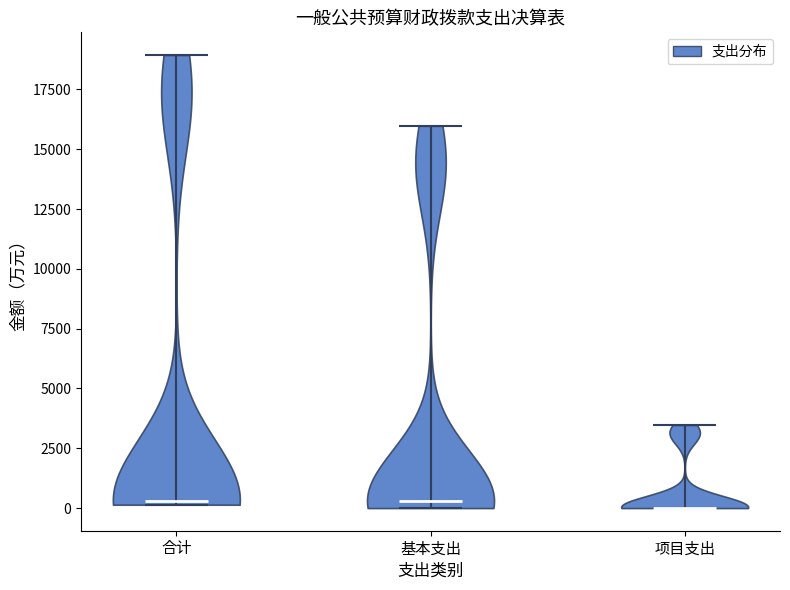

Where does the median line of the violin for 项目支出 sit on the y-axis? The values are not printed on the chart, so give them approximately, as read against the axis.

0